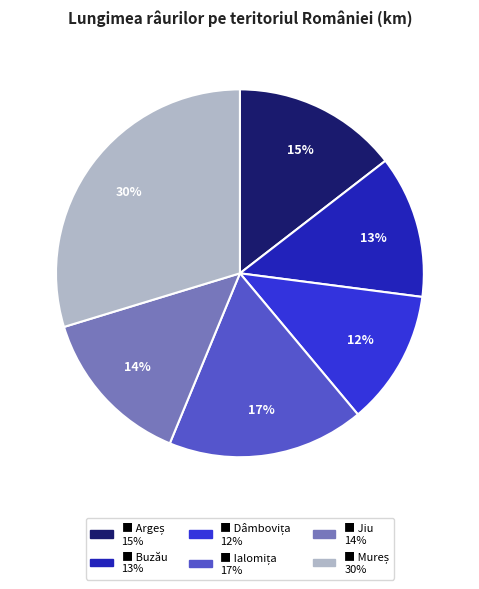

To the nearest percent, what is the average slice percentage?

17%